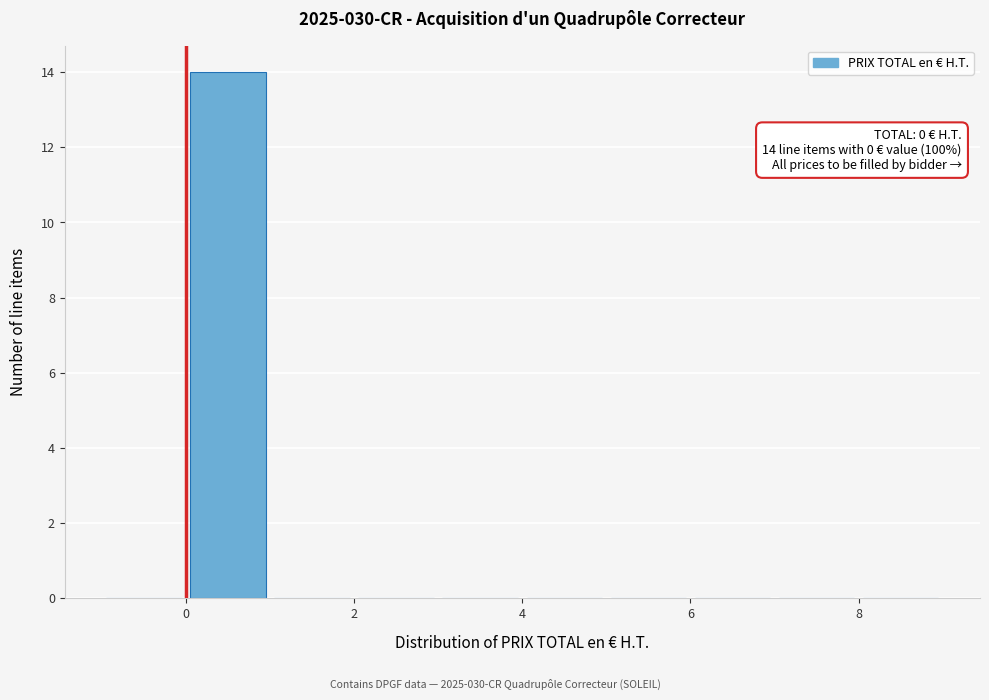

Over which range of the x-axis is the bar tallest?

0 to 1